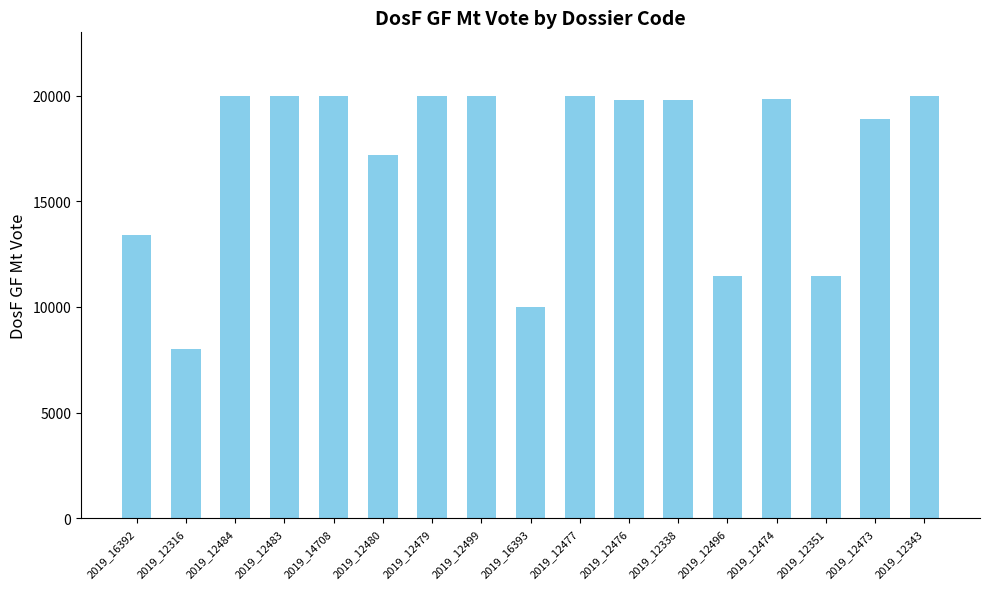

At which category does the chart reach its minimum across all series?

2019_12316